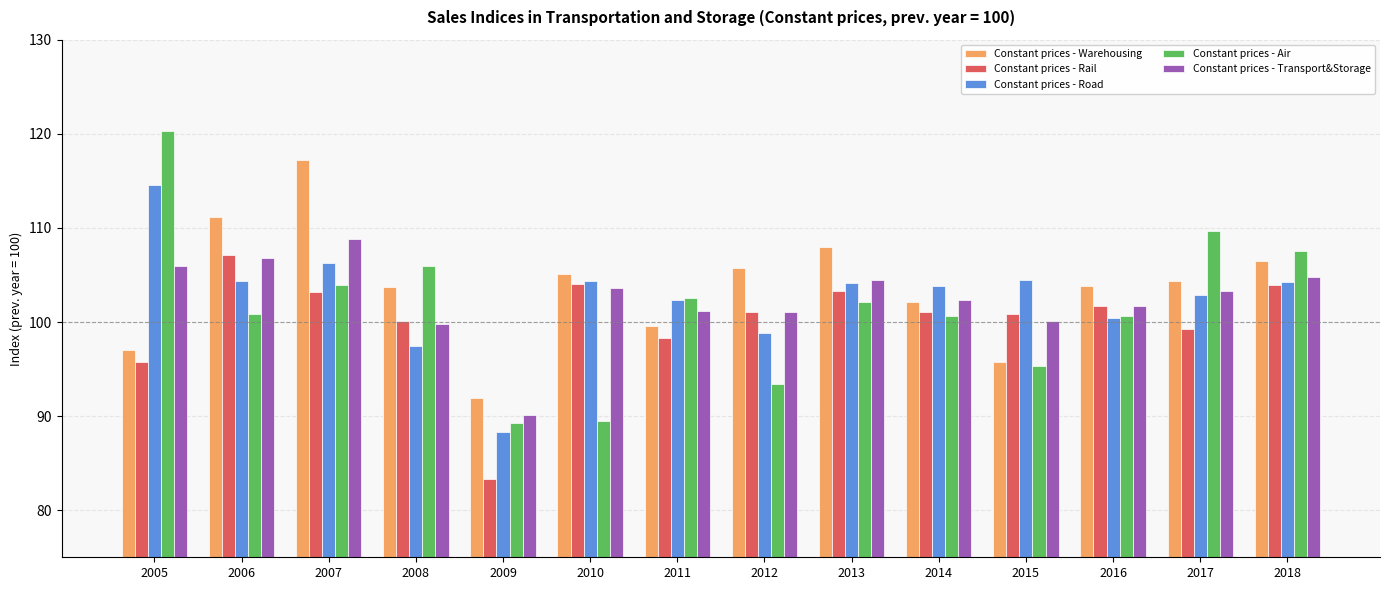

What is the value of the Constant prices - Air bar at the 13th from the left?

109.6